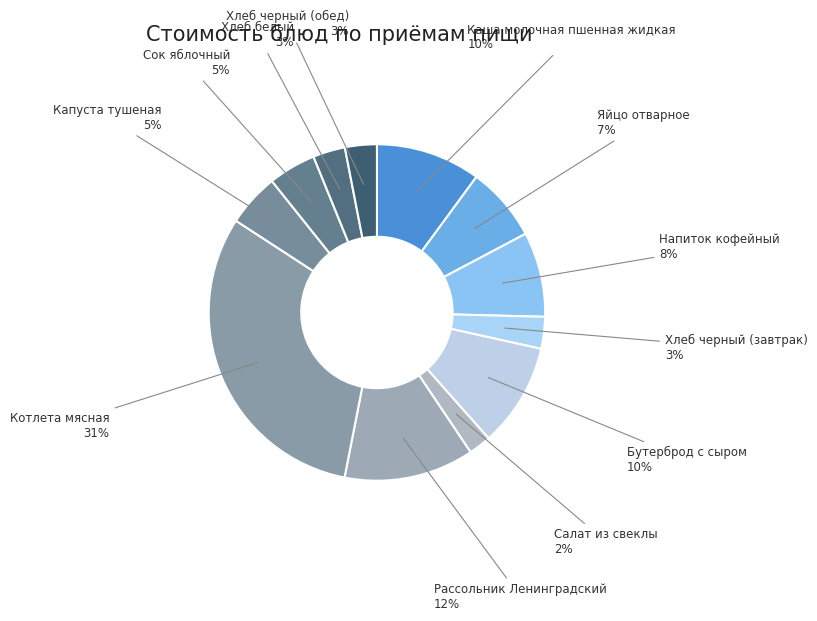

To the nearest percent, what is the difference between the Бутерброд с сыром and Напиток кофейный slice percentages?

2%